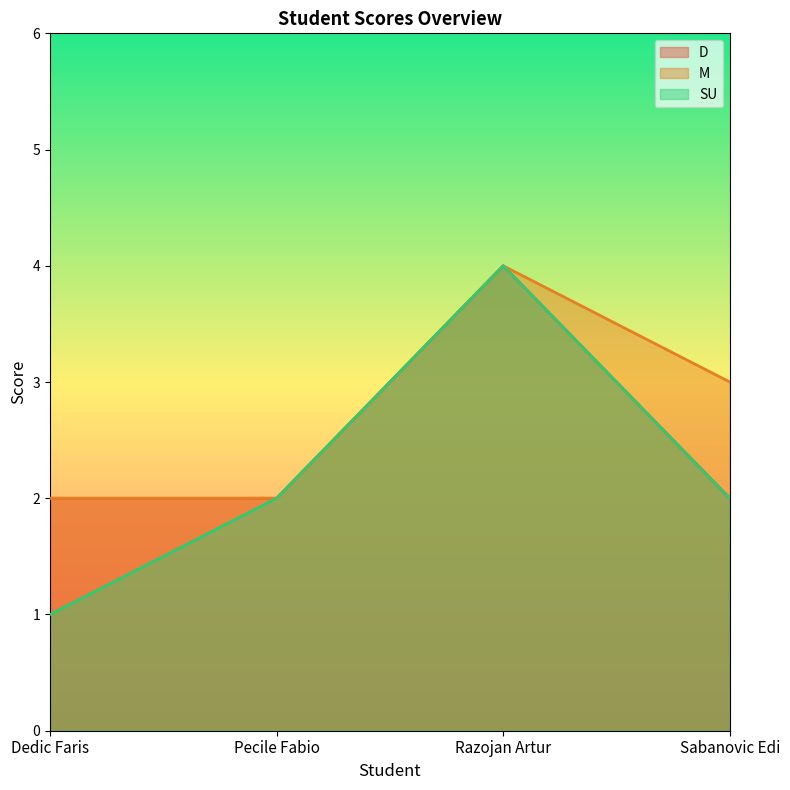

True or false: M and SU cross at least once.

False